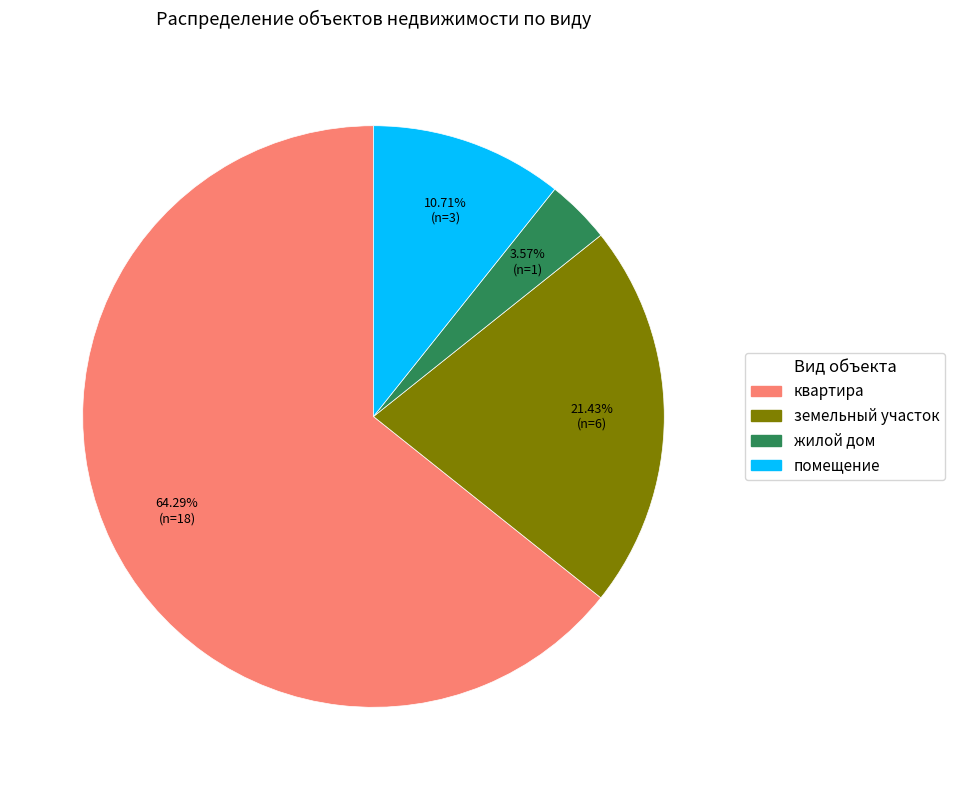

To the nearest percent, what is the difference between the largest and smallest slice percentages?

61%